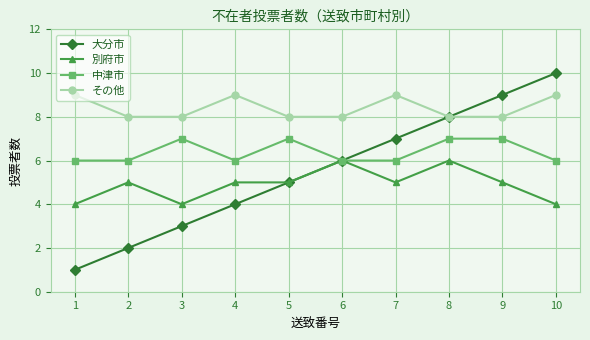

What is the average value of the その他 series?

8